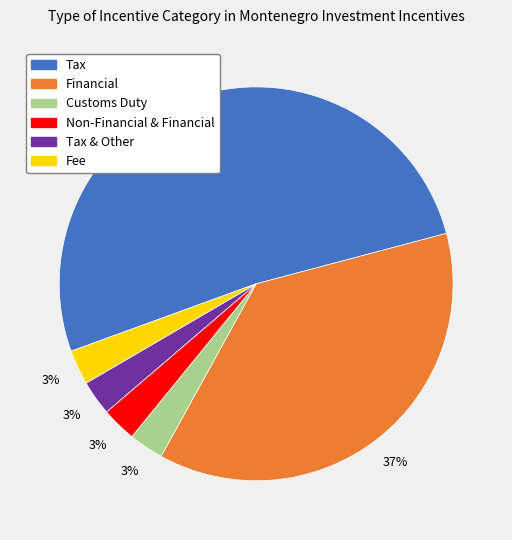

Is there any slice that represents more than half of the pie?

Yes